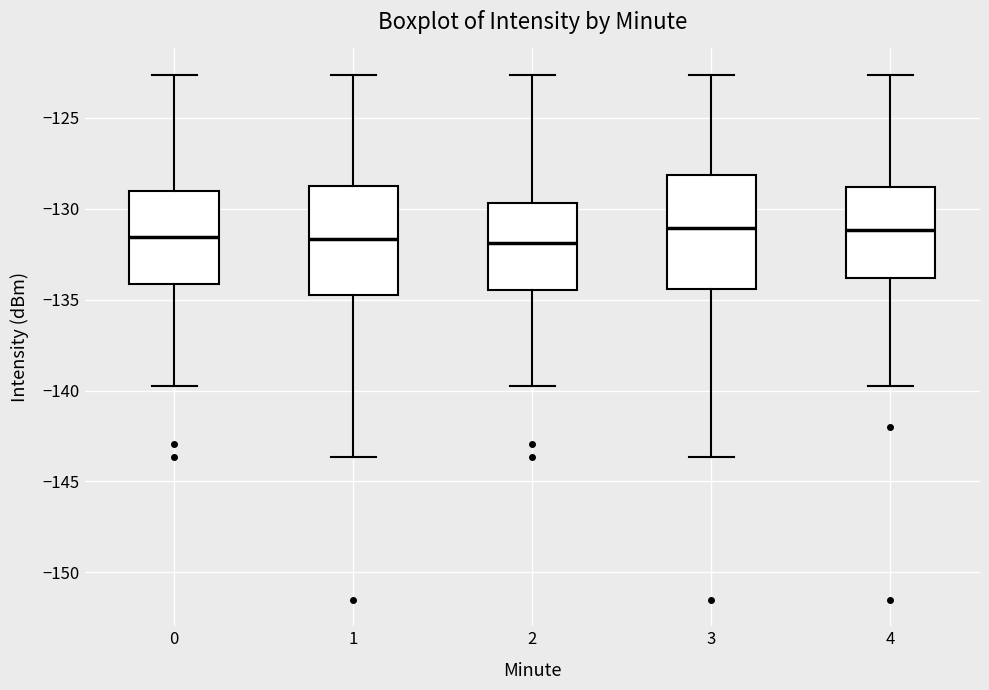

Reading left to right, read every box against the y-axis: the position of its median line, the range the box covers, and the ends of its whiskers. The values are not printed on the chart, so give them approximately, as read against the axis.

0: median -131.5, box -134.0 to -129.0, whiskers -139.5 to -122.5
1: median -131.5, box -135.0 to -128.5, whiskers -143.5 to -122.5
2: median -132.0, box -134.5 to -129.5, whiskers -139.5 to -122.5
3: median -131.0, box -134.5 to -128.0, whiskers -143.5 to -122.5
4: median -131.0, box -134.0 to -129.0, whiskers -139.5 to -122.5